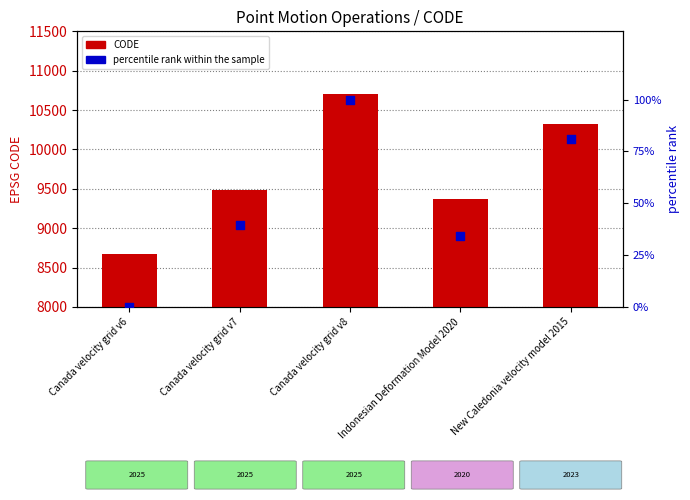

What are all the series names shown in the legend?

CODE, percentile rank within the sample